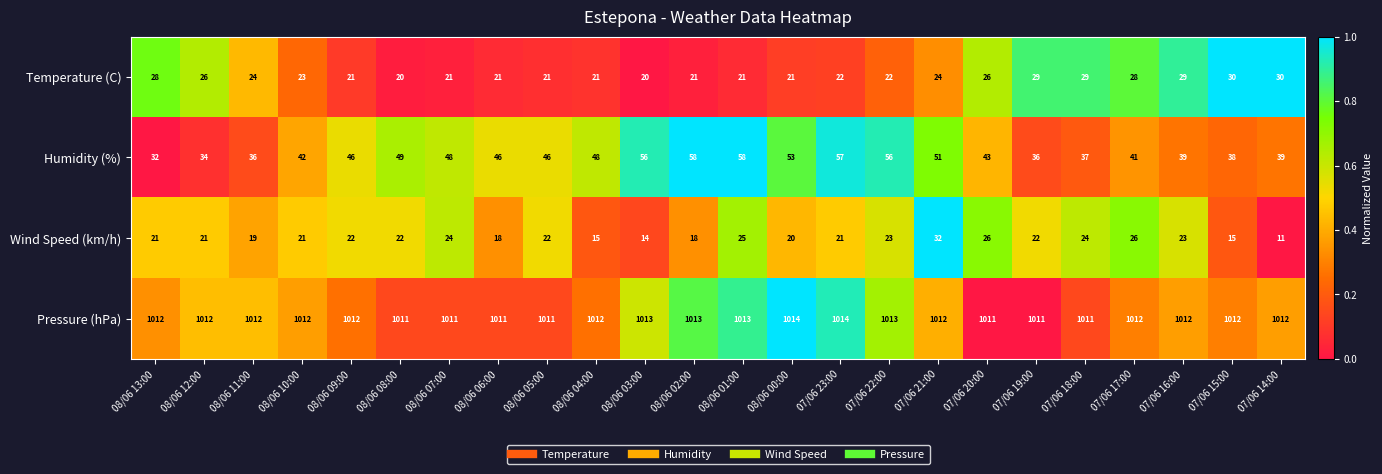

Is it true that Temperature (C) equals 24 at 07/06 21:00?

True